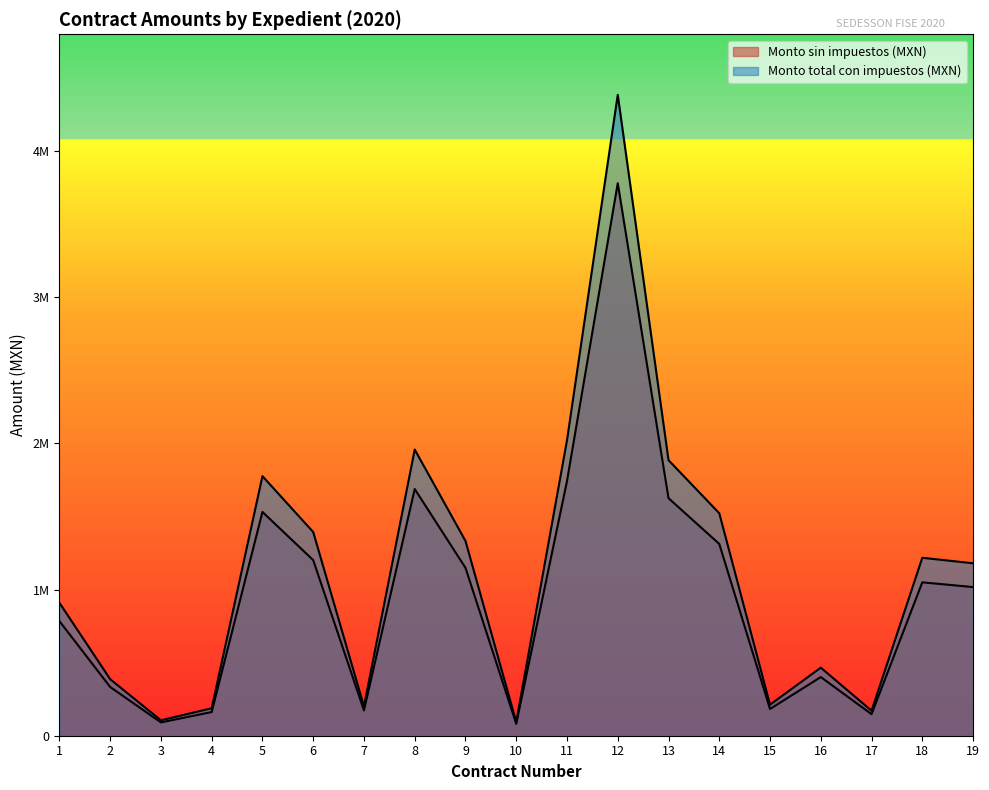

At which label is Monto sin impuestos (MXN) closest to 1930905?

11